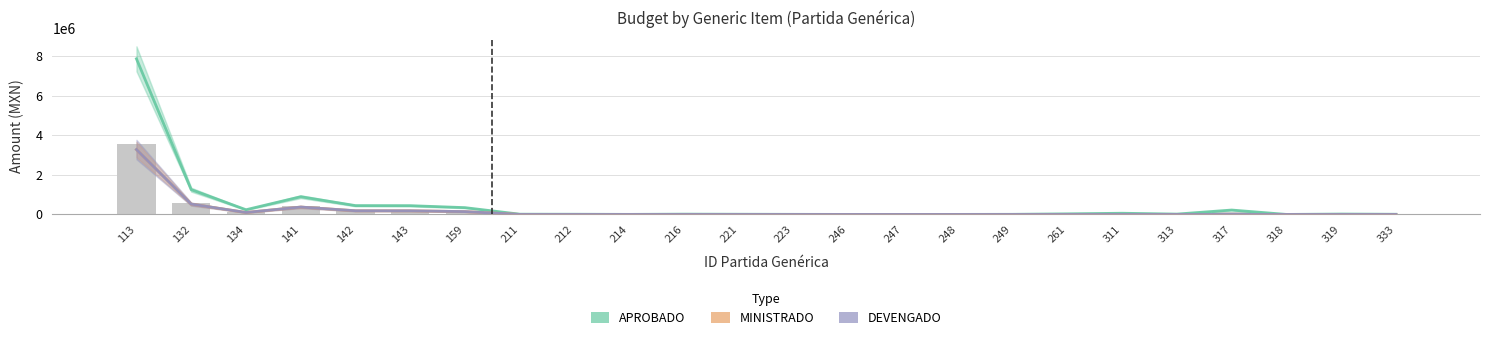

At how many categories does at least one series exceed 2500497?

1